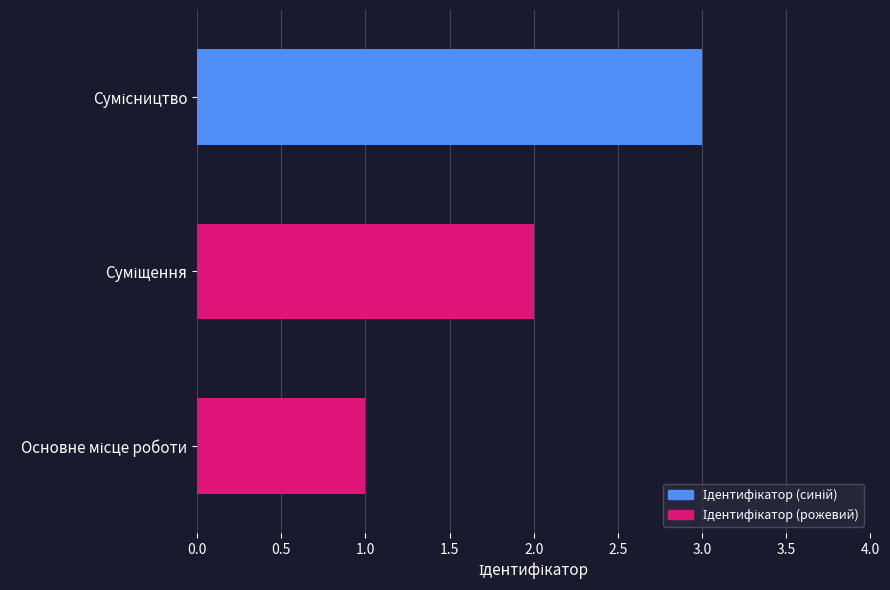

Count the values in the range 1 to 3.

3